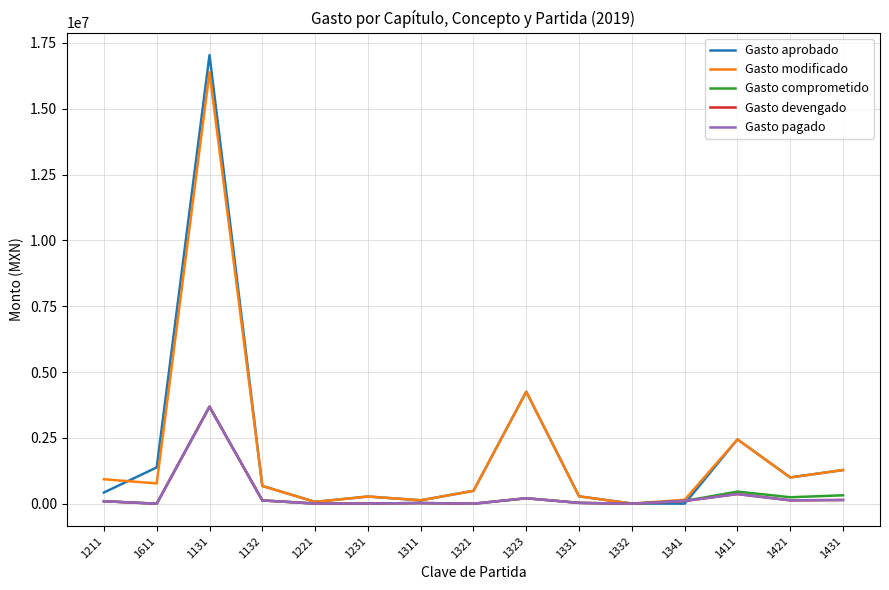

Which label corresponds to the smallest value in the chart?

1611